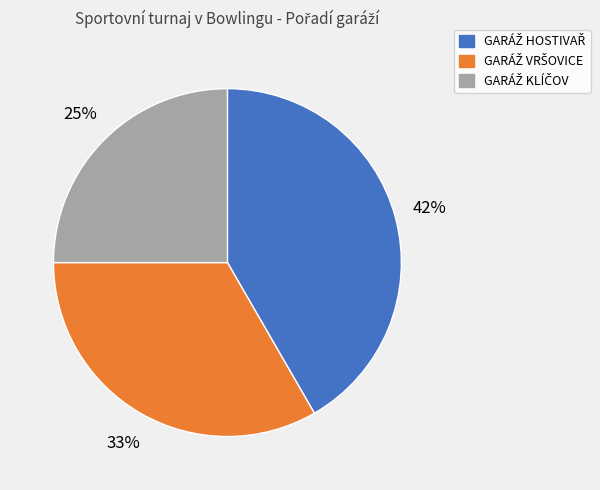

Is there any slice that represents more than half of the pie?

No